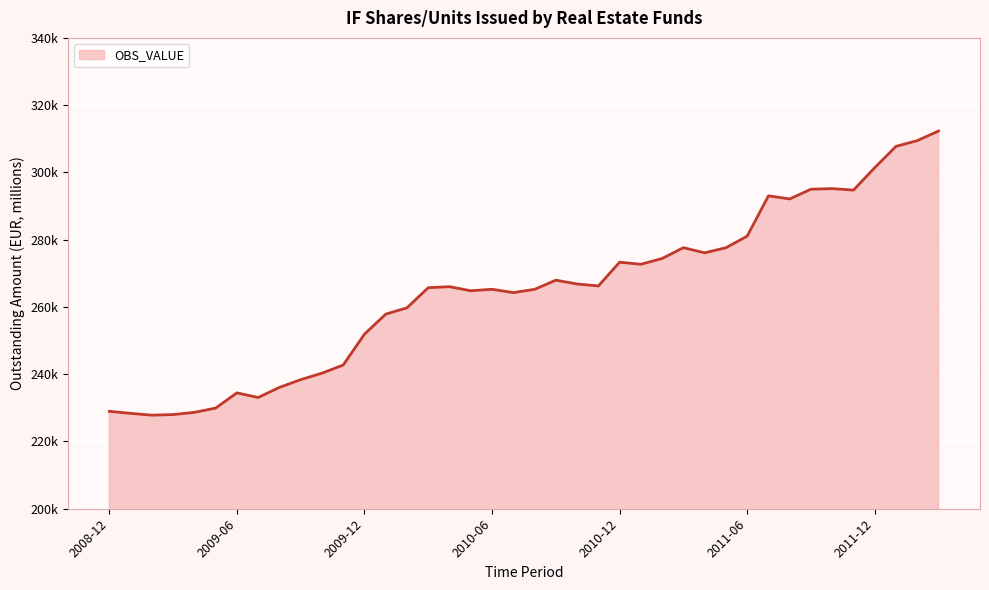

Does the chart display data point markers on the line(s)?

No